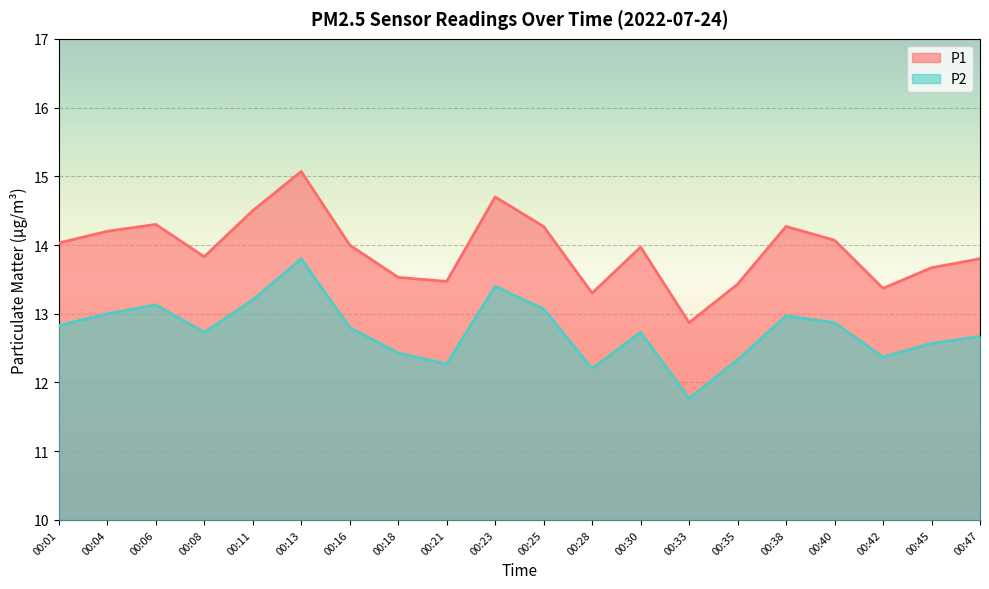

Which category has the highest value in the P2 series?

00:13